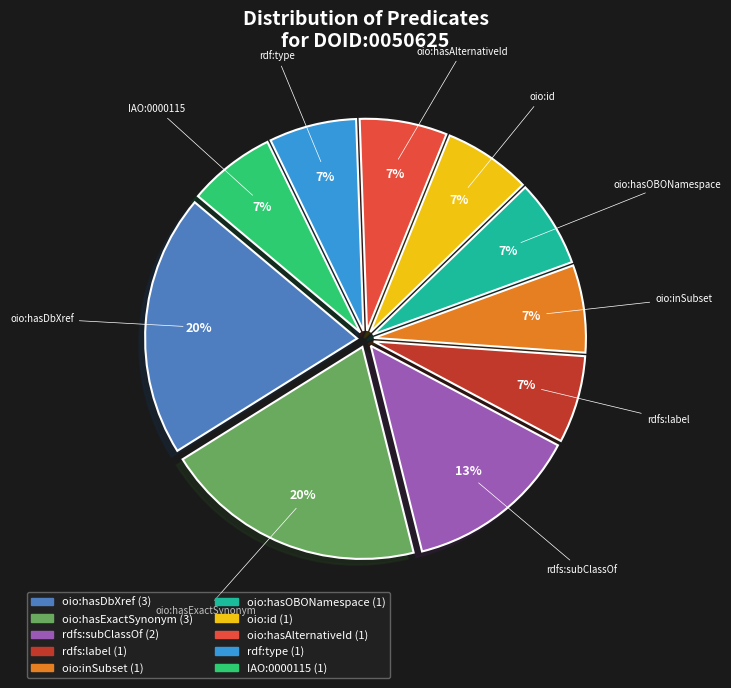

Approximately how many times larger is the value at oio:id compared to rdfs:label?

1.0